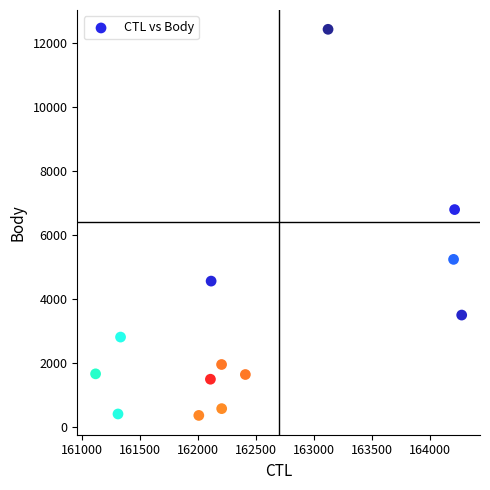

What is the range of X values (max minus min)?

3153